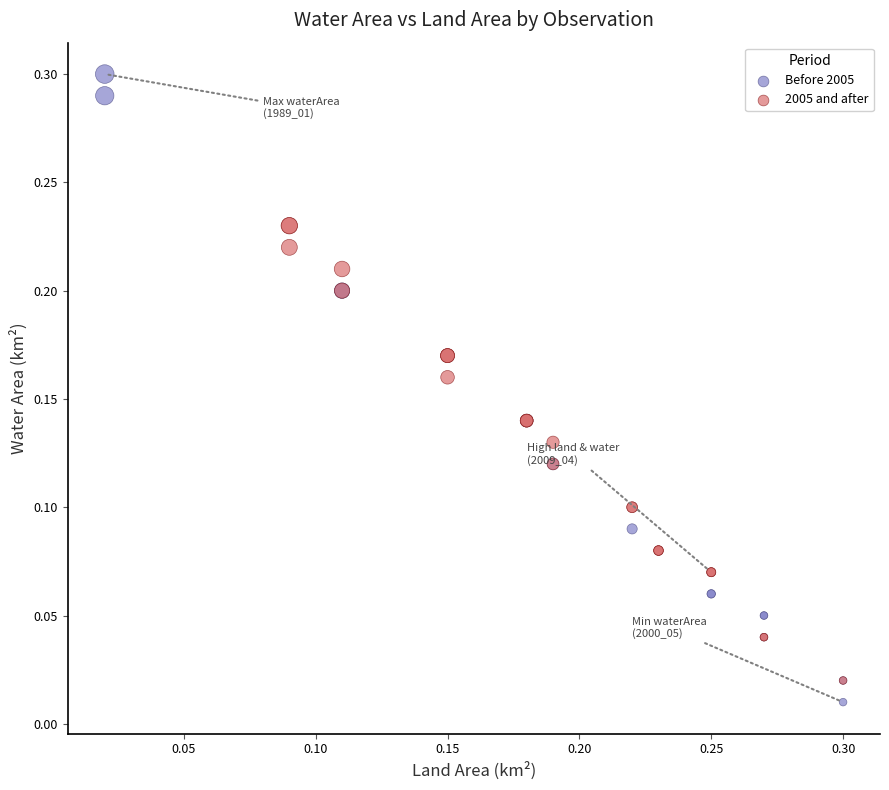

Which series has the widest spread of Y values?

Before 2005